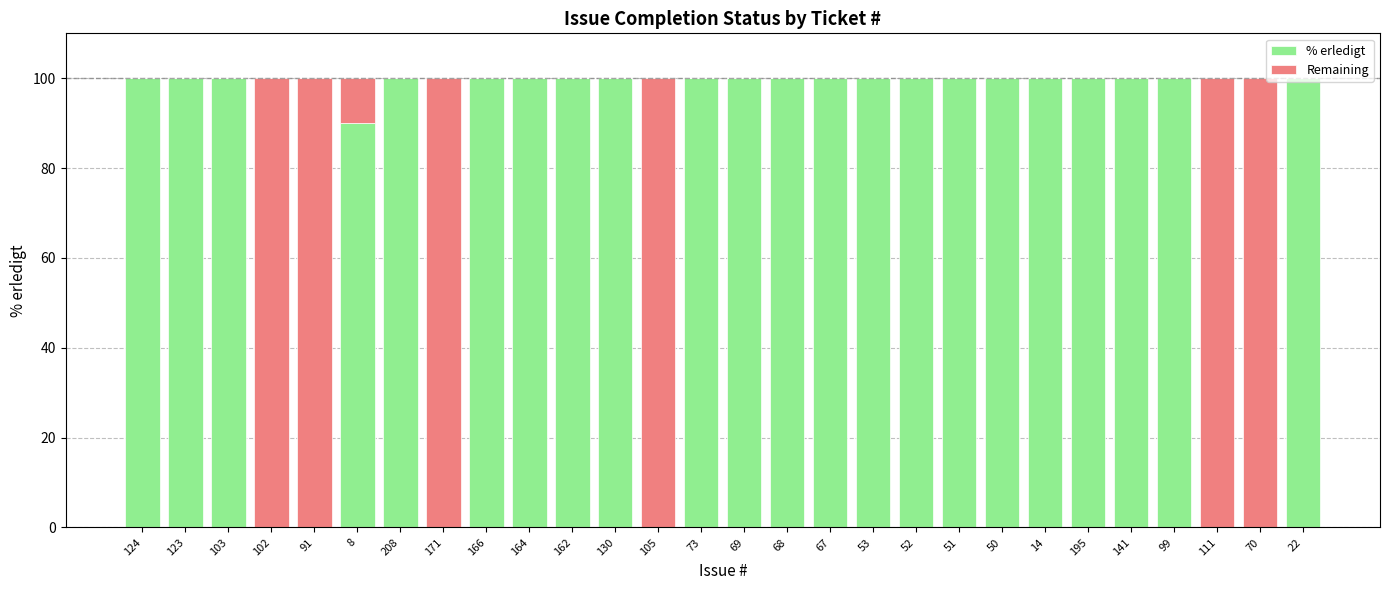

What is the highest value of the % erledigt series?

100